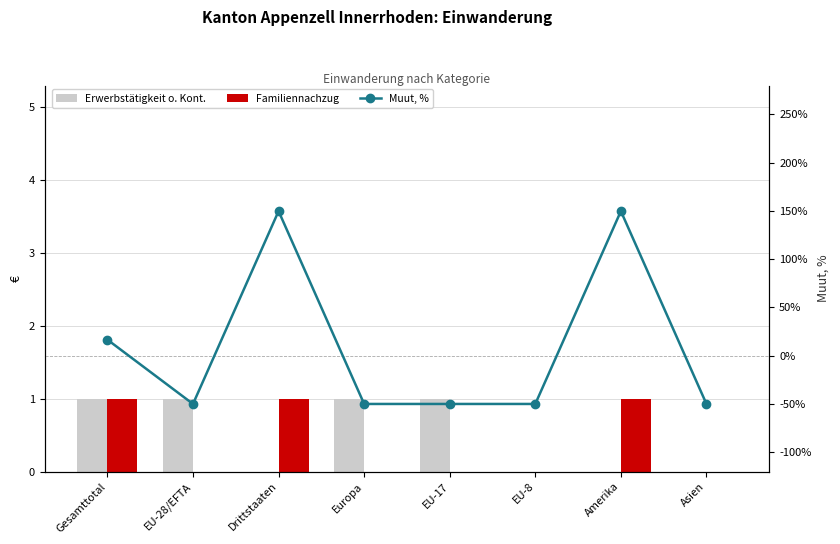

Does the chart contain any negative values?

Yes